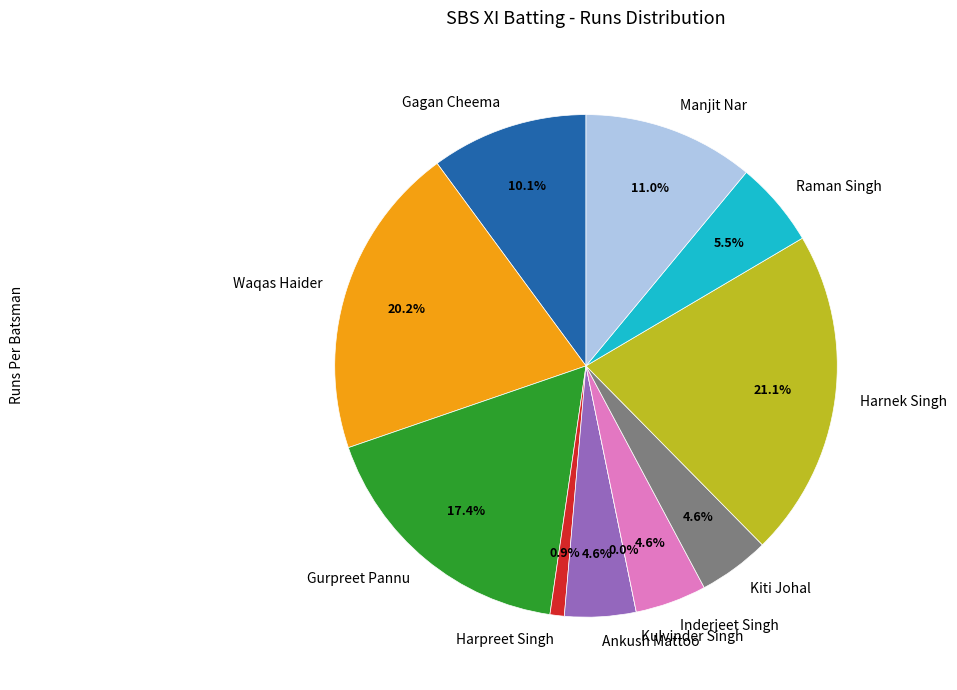

Does Manjit Nar represent more than half of the total?

No